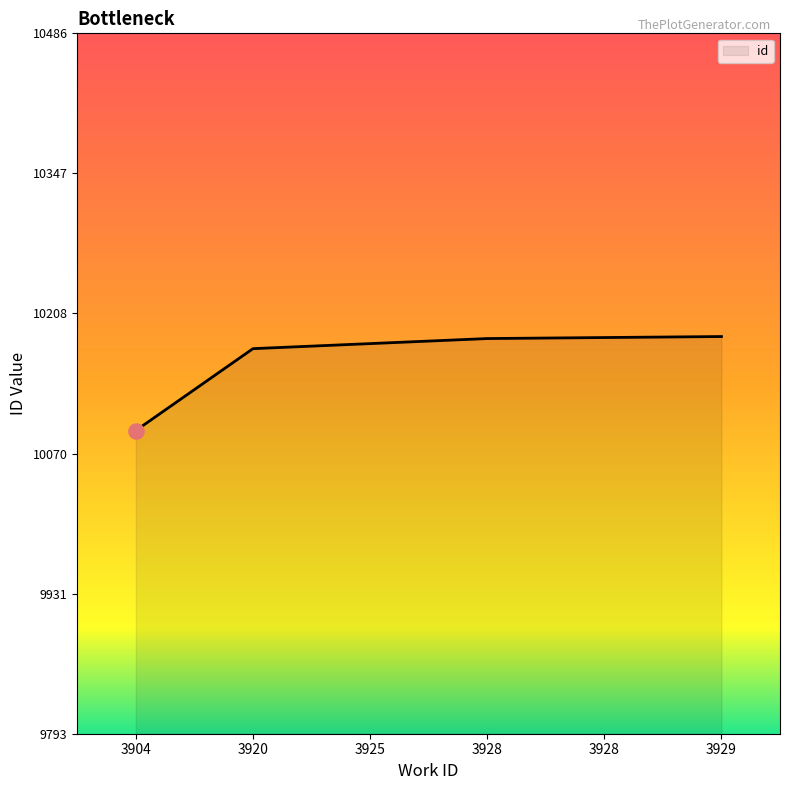

What is the ratio of the value at 3904 to the value at 3928?

1.0